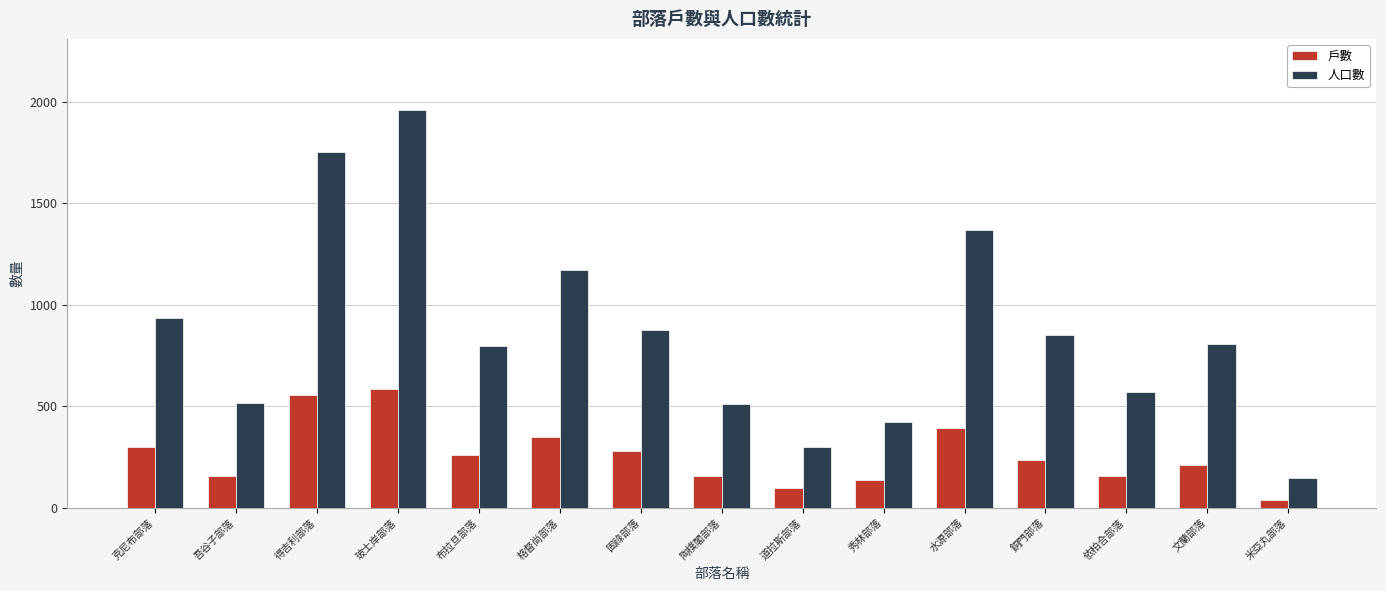

Which series changed the most between 吾谷子部落 and 文蘭部落?

人口數